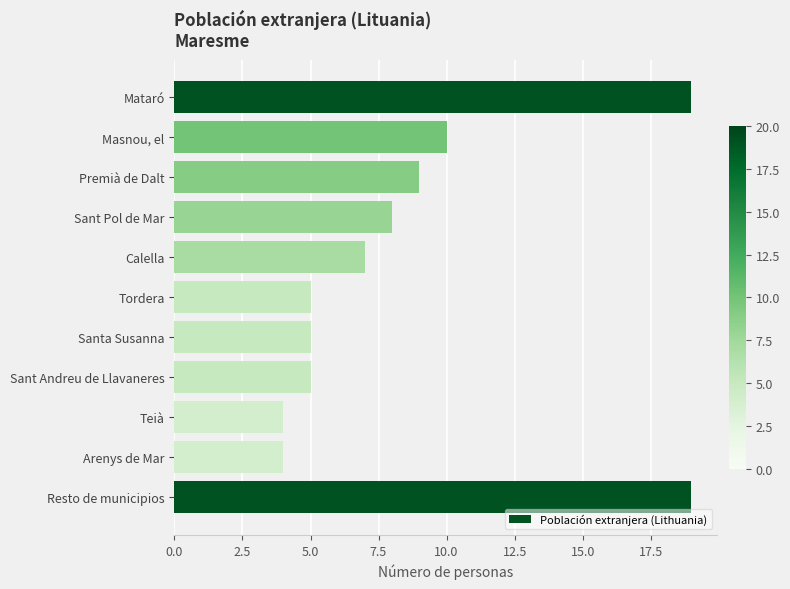

The chart shows a value of 13 at Resto de municipios. True or false?

False